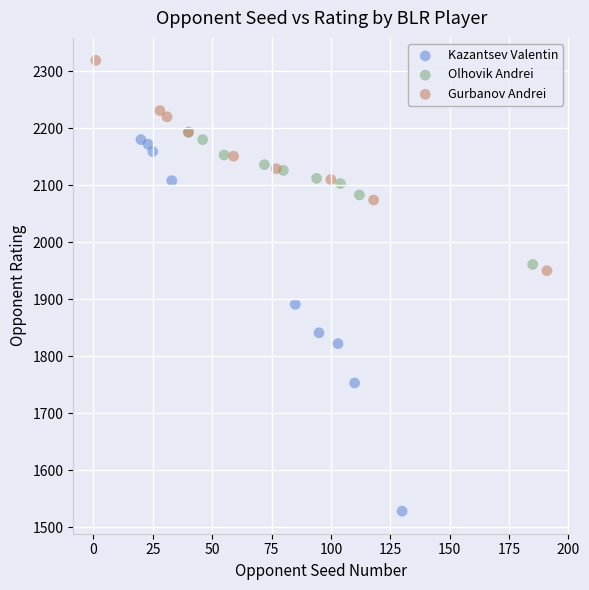

Which series has the largest Y range (max minus min)?

Kazantsev Valentin